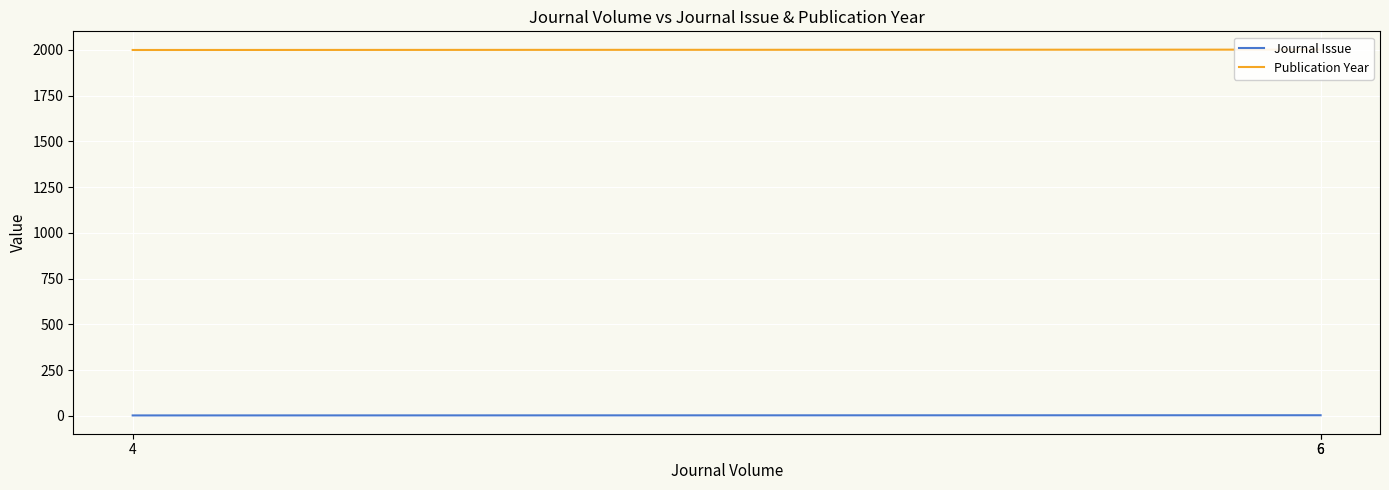

Is this an area chart (filled region under the line)?

No